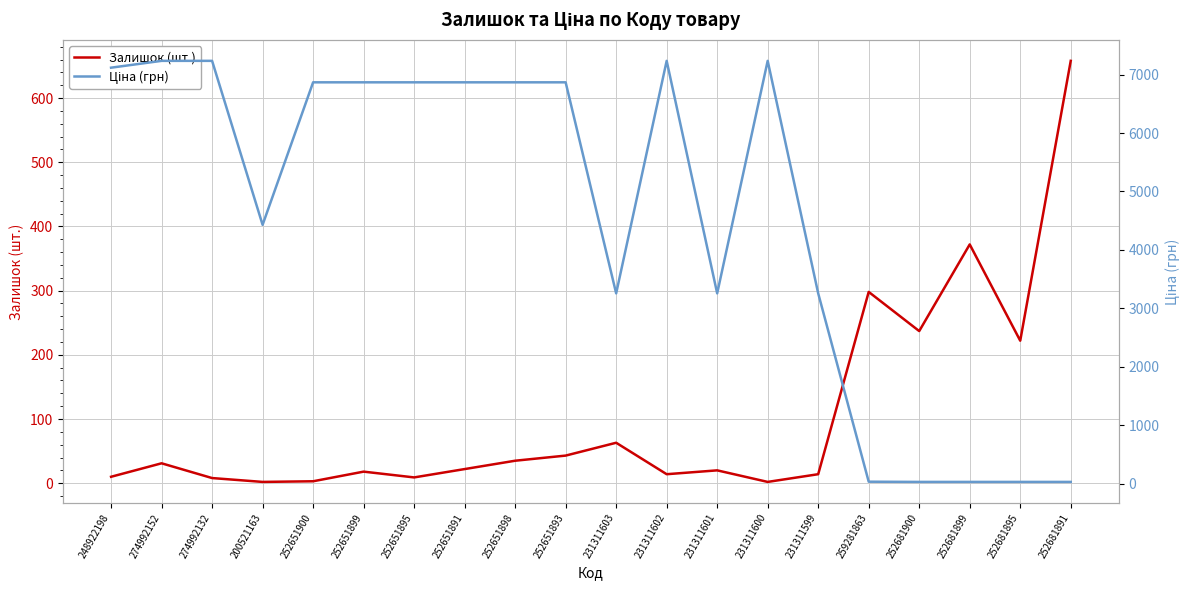

Reading left to right, transcribe all the data shown in this chart.

Залишок (шт.): 248922198=10.0	274992152=31.0	274992132=8.0	200521163=2.0	252651900=3.0	252651899=18.0	252651895=9.0	252651891=22.0	252651898=35.0	252651893=43.0	231311603=63.0	231311602=14.0	231311601=20.0	231311600=2.0	231311599=14.0	259281863=298.0	252681900=237.0	252681899=372.0	252681895=222.0	252681891=658.0
Ціна (грн): 248922198=7118.9	274992152=7235.9	274992132=7235.9	200521163=4429.1	252651900=6868.4	252651899=6868.4	252651895=6868.4	252651891=6868.4	252651898=6868.4	252651893=6868.4	231311603=3256.2	231311602=7235.9	231311601=3256.2	231311600=7235.9	231311599=3256.2	259281863=32.5	252681900=28.9	252681899=28.9	252681895=28.9	252681891=28.9